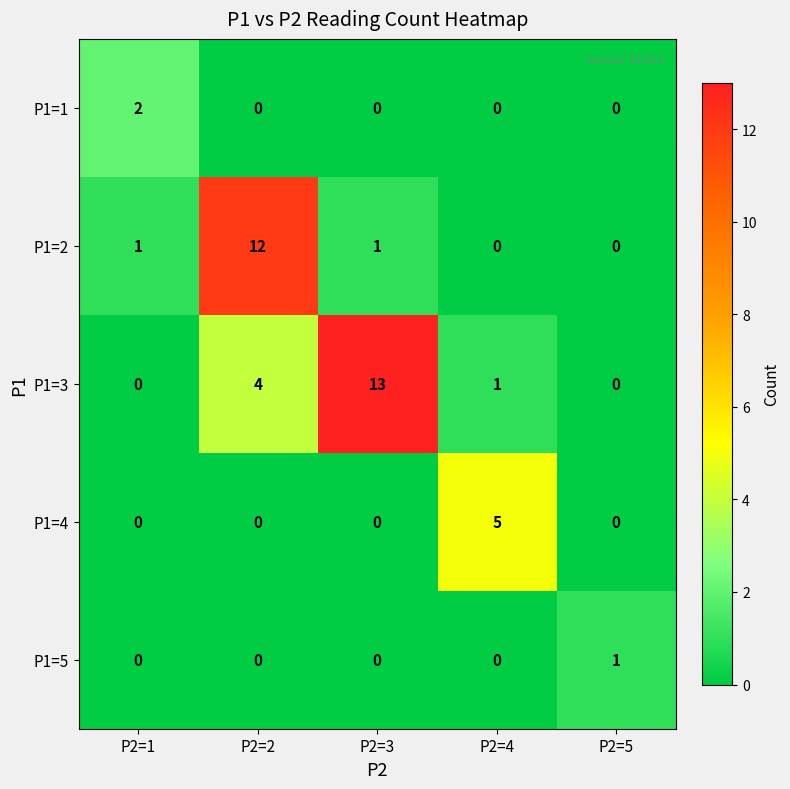

Reading right to left, transcribe all the data shown in this chart.

P1=1: P2=5=0	P2=4=0	P2=3=0	P2=2=0	P2=1=2
P1=2: P2=5=0	P2=4=0	P2=3=1	P2=2=12	P2=1=1
P1=3: P2=5=0	P2=4=1	P2=3=13	P2=2=4	P2=1=0
P1=4: P2=5=0	P2=4=5	P2=3=0	P2=2=0	P2=1=0
P1=5: P2=5=1	P2=4=0	P2=3=0	P2=2=0	P2=1=0